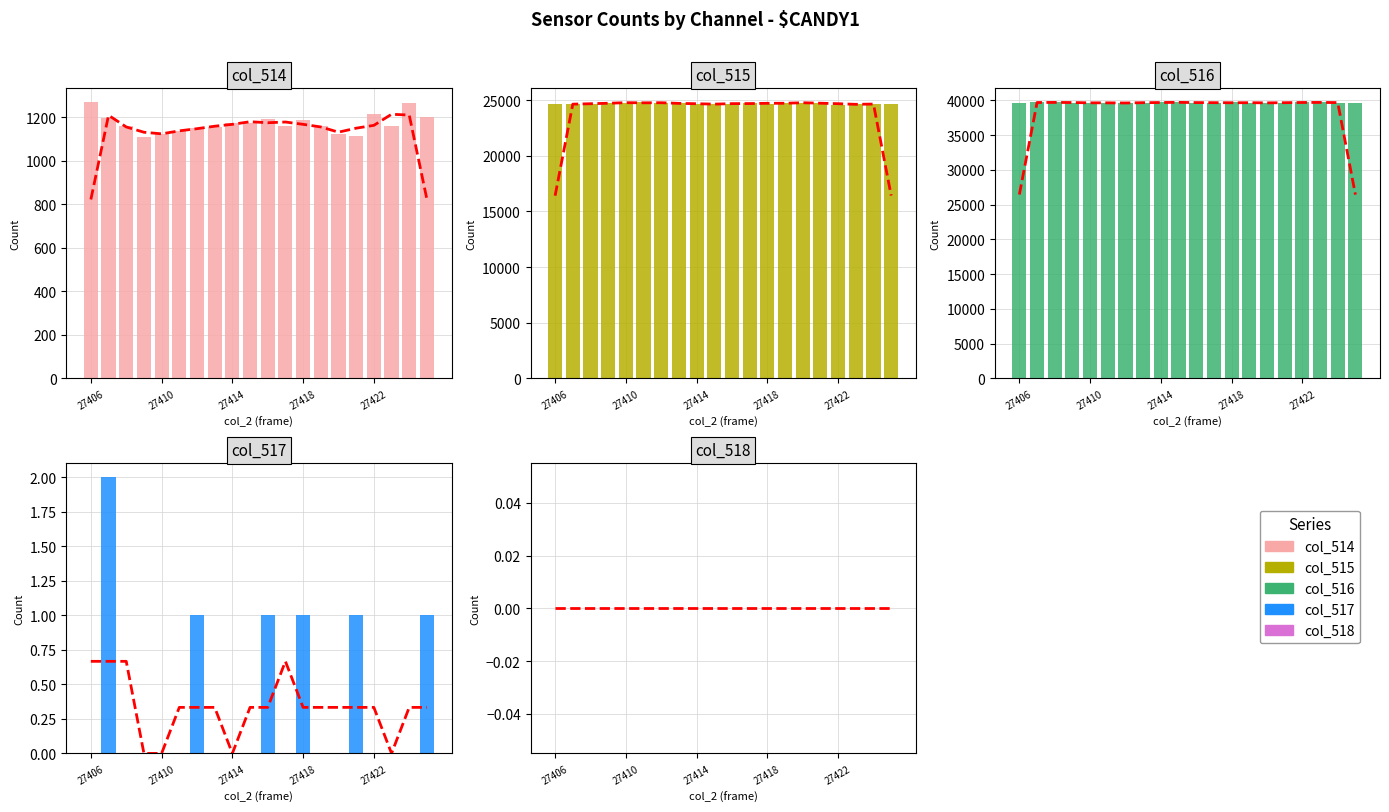

Rank the categories by col_514 value from highest to lowest.

27406, 27424, 27422, 27425, 27407, 27416, 27418, 27415, 27414, 27423, 27408, 27417, 27419, 27413, 27412, 27411, 27410, 27420, 27421, 27409